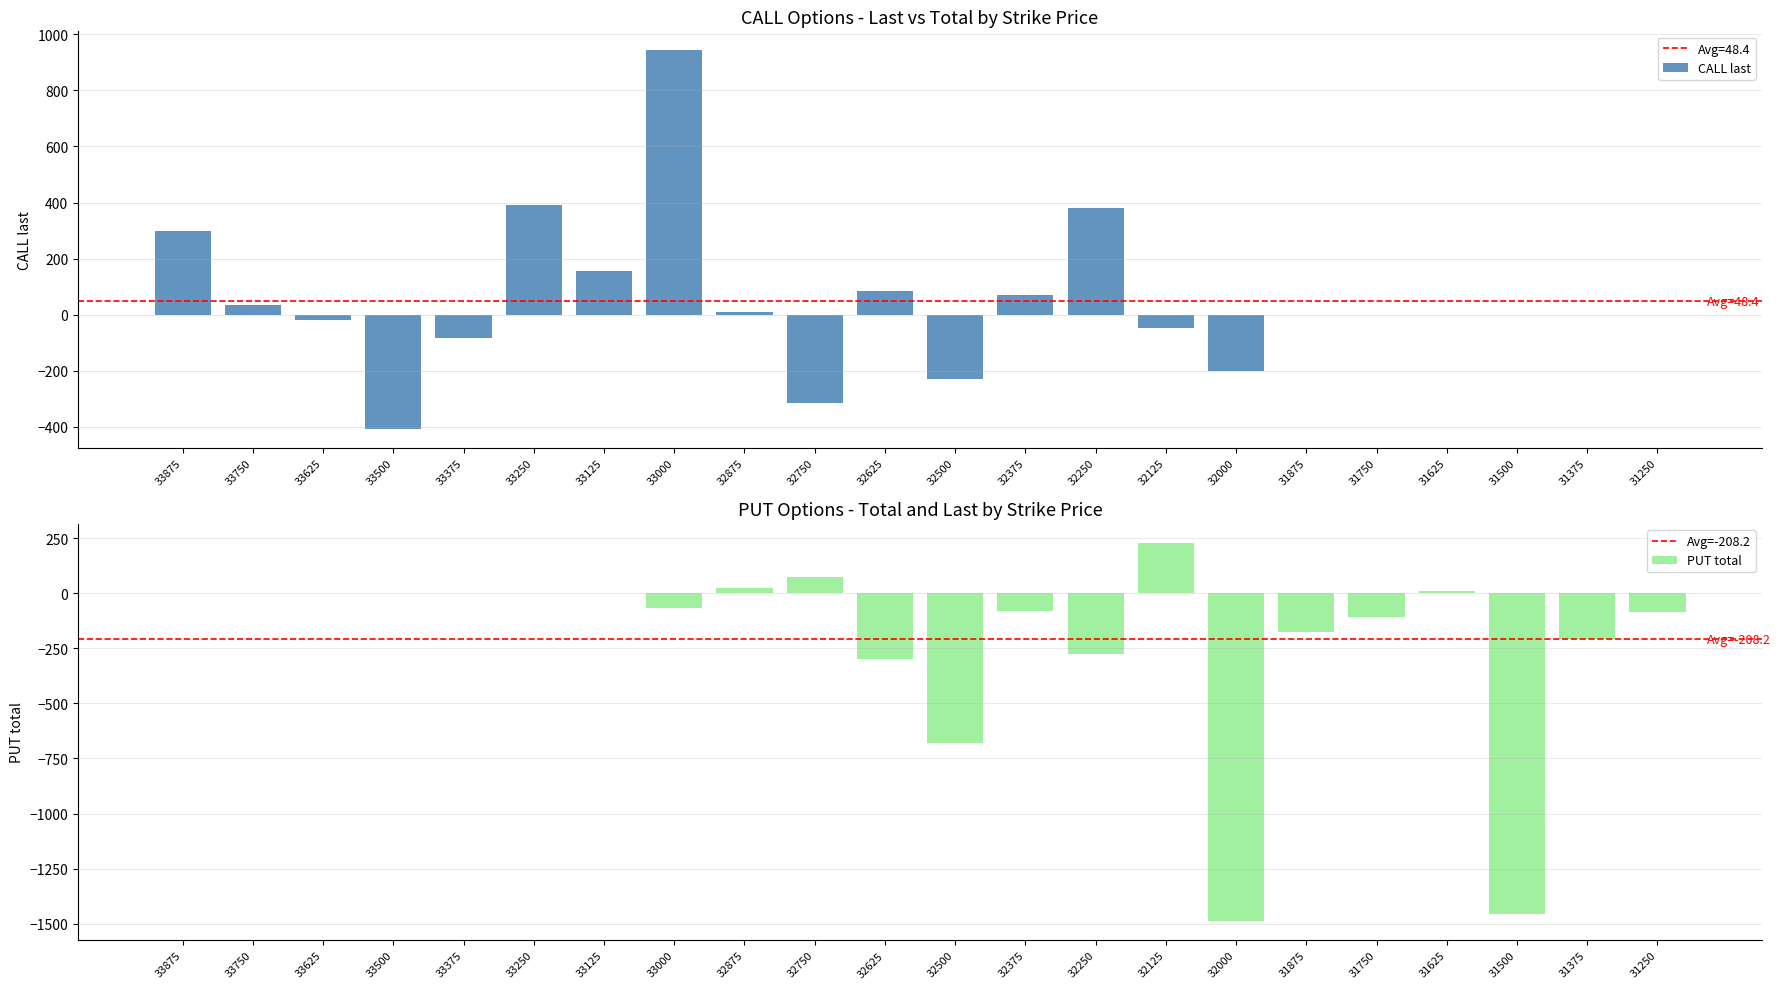

What is the change in value from 33375 to 32375?

+154